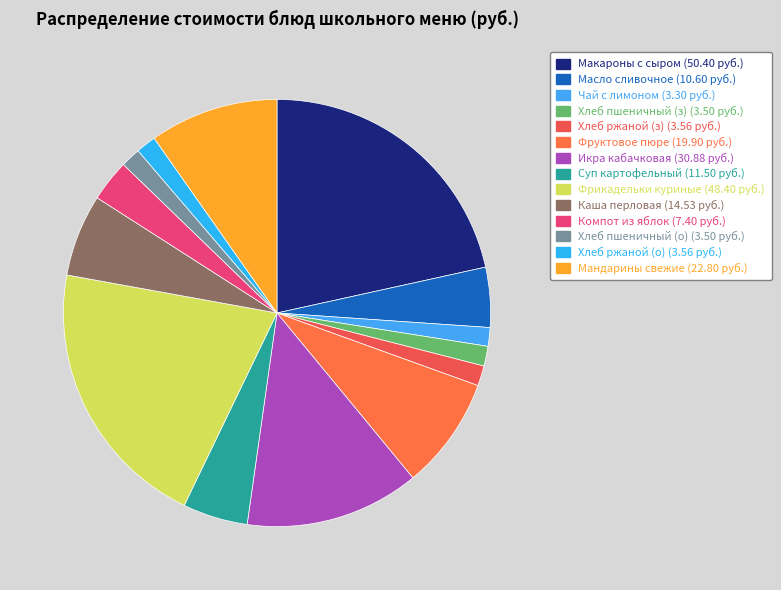

Count the number of slices in the pie.

14